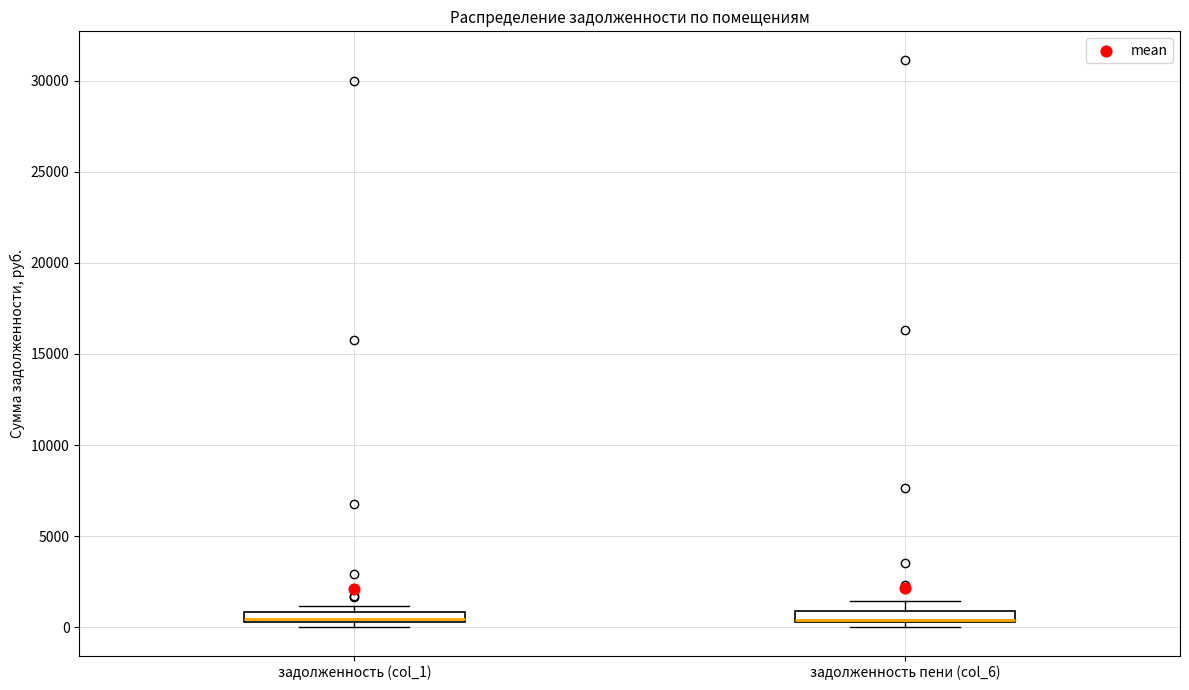

Where is the lower edge of the box for задолженность (col_1) on the y-axis? The values are not printed on the chart, so give them approximately, as read against the axis.

500